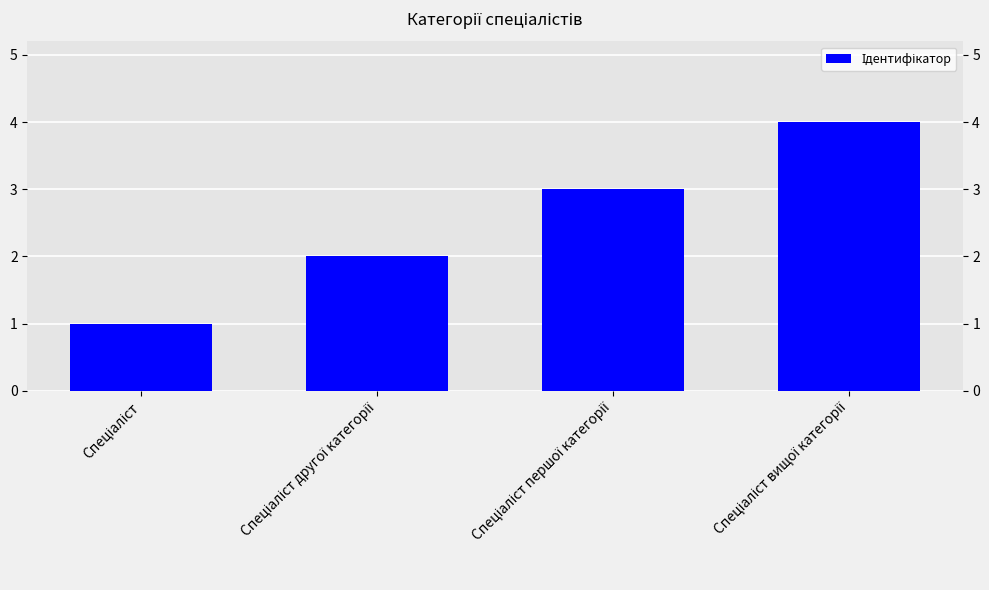

Where is the data nearest to the value 2?

Спеціаліст другої категорії